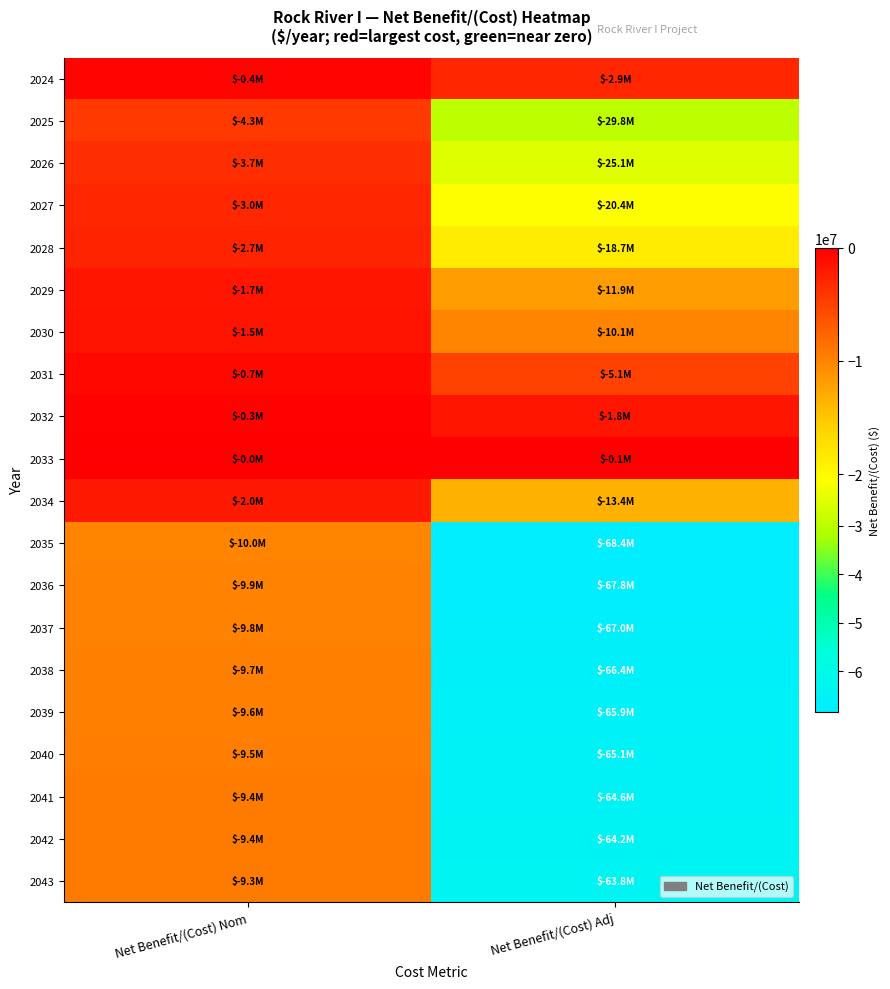

What is the spread (max minus min) of values at Net Benefit/(Cost) Nom?

9954220.3